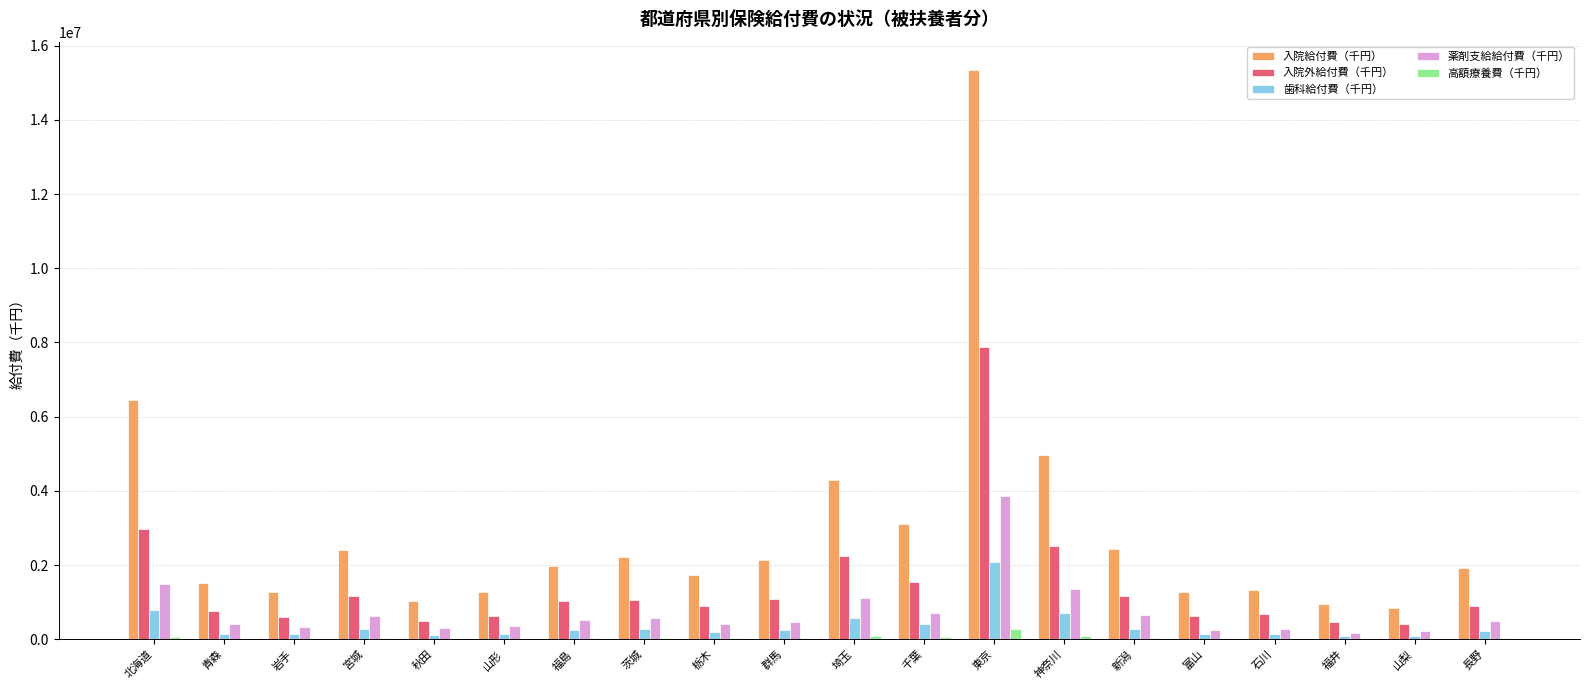

What is the difference between the 高額療養費（千円） values at 山梨 and 宮城?

17747.3